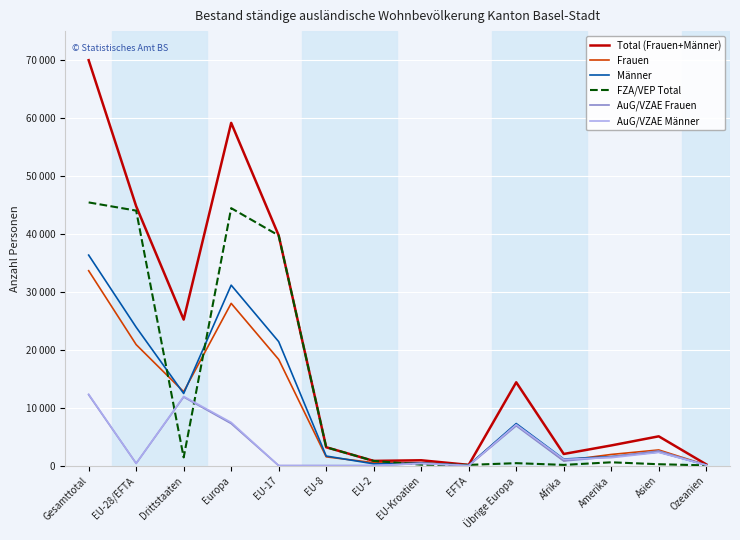

Is this an area chart (filled region under the line)?

No